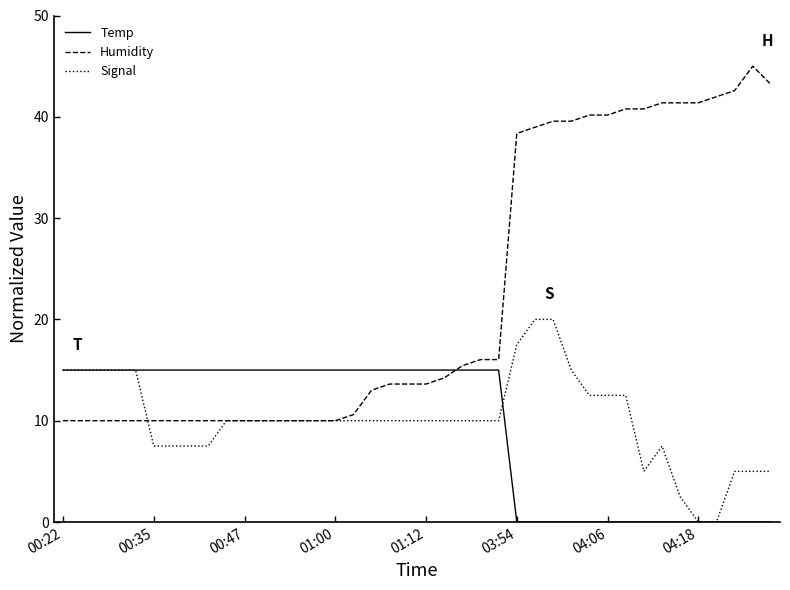

What is the greatest value displayed?

45.0